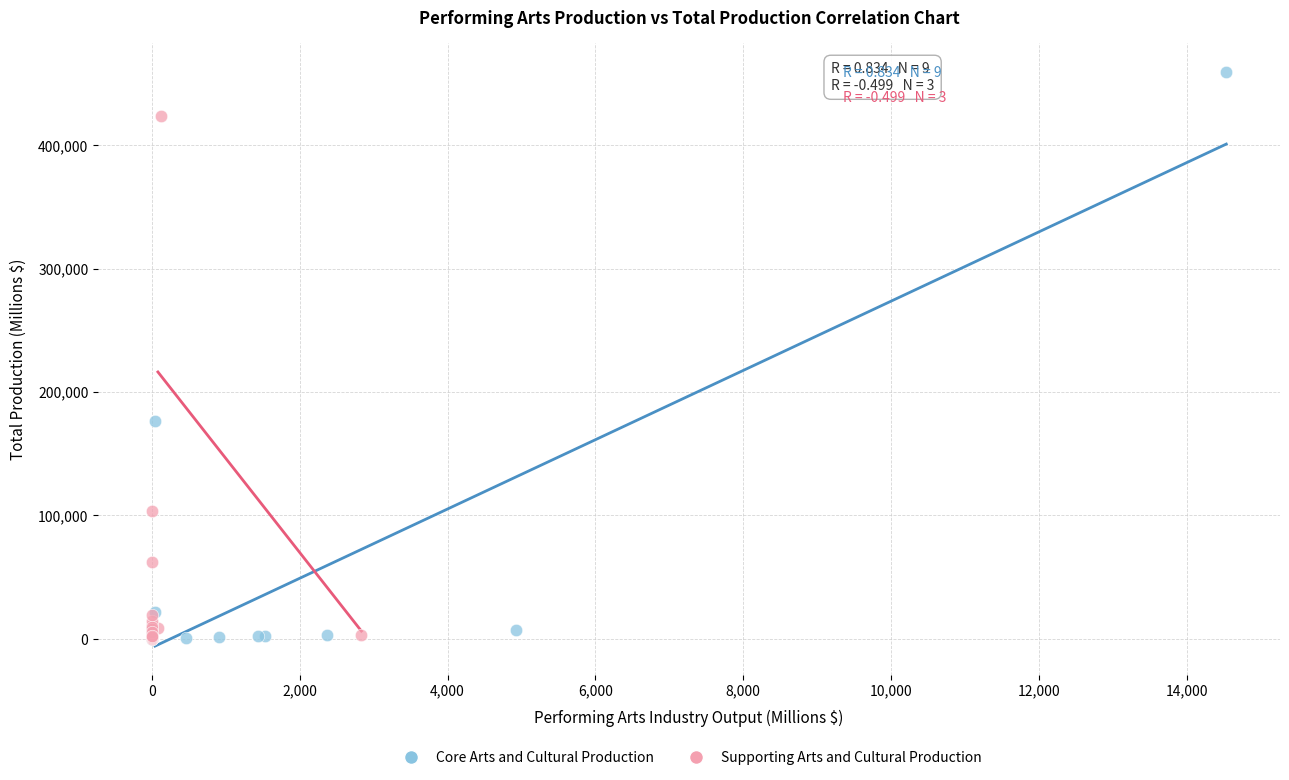

Which series has the largest Y range (max minus min)?

Core Arts and Cultural Production